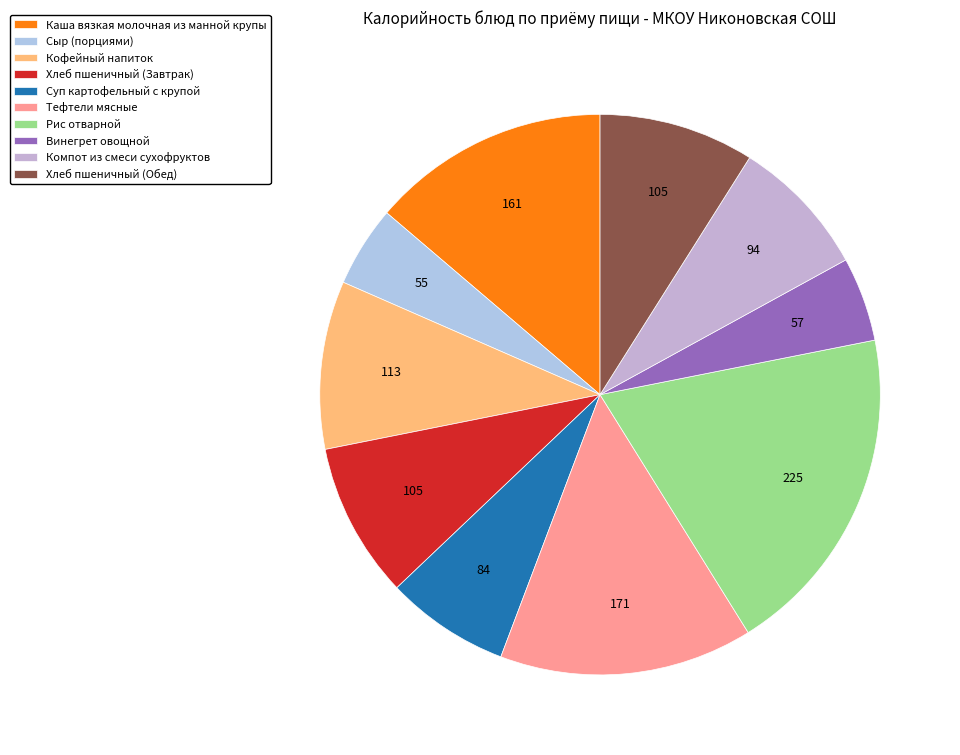

Do Суп картофельный с крупой and Компот из смеси сухофруктов together represent more than half of the pie?

No